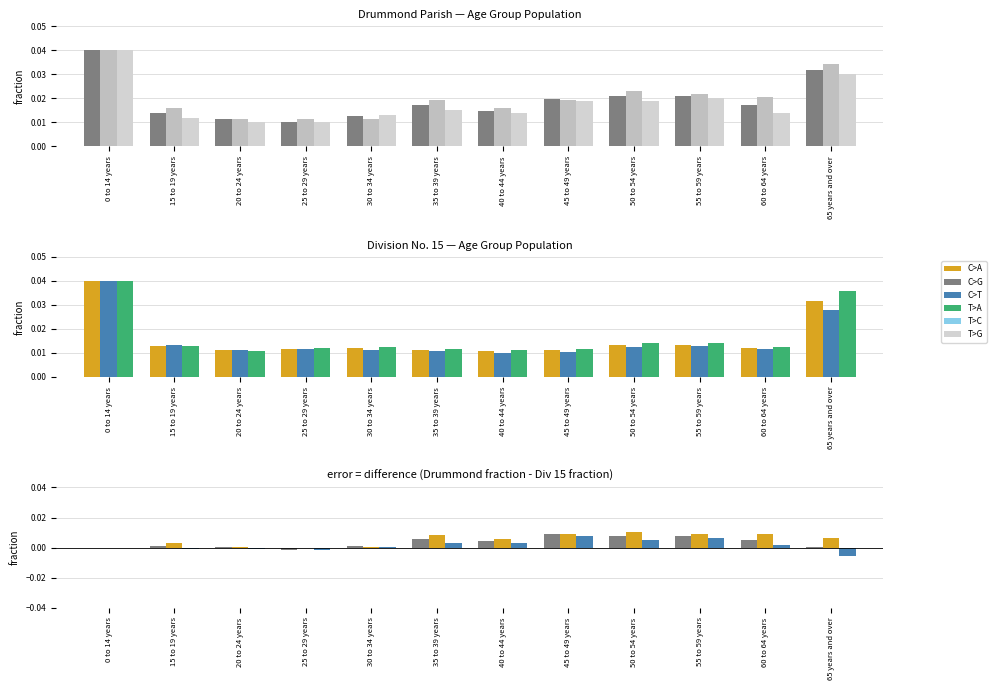

How many distinct data groups are displayed?

6